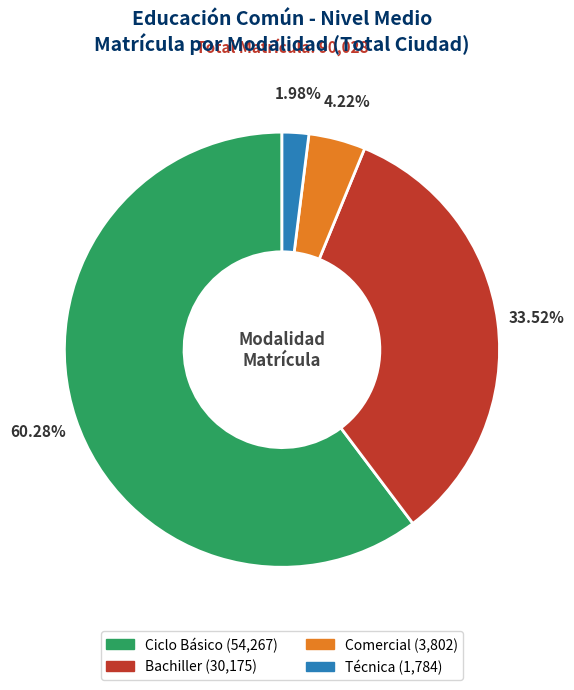

Which has a higher value, Técnica or Ciclo Básico?

Ciclo Básico